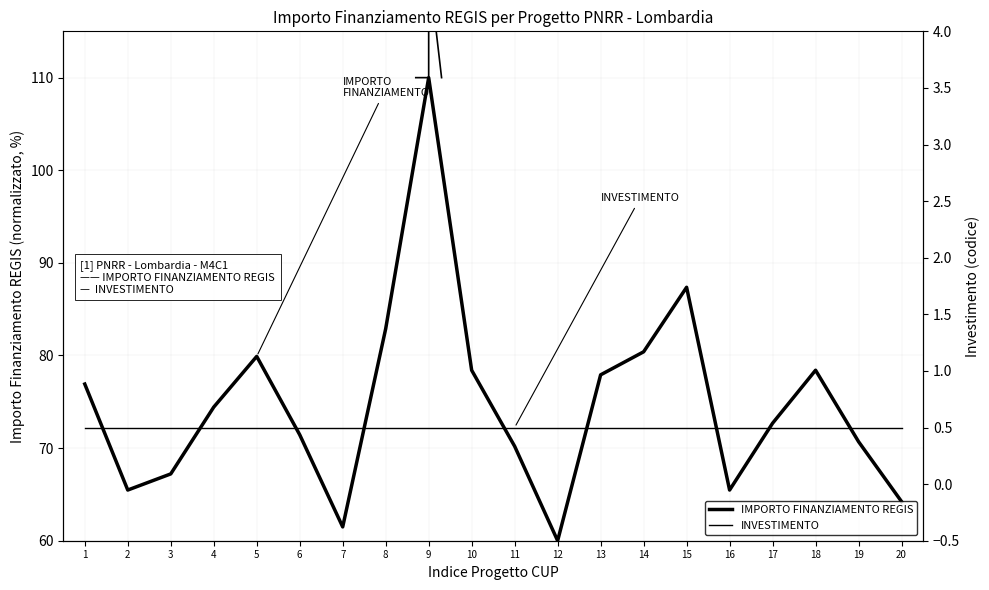

What are all the series names shown in the legend?

IMPORTO FINANZIAMENTO REGIS, INVESTIMENTO